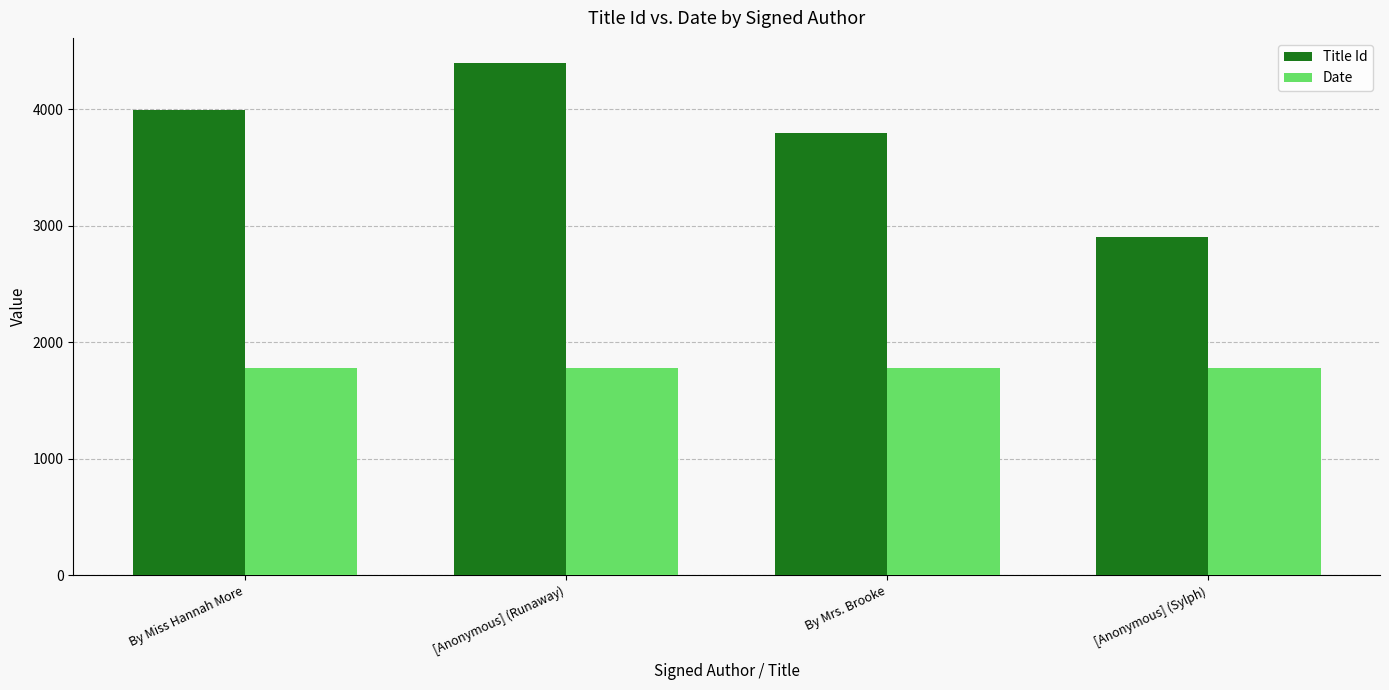

At which category is the sum across all series the highest?

[Anonymous] (Runaway)